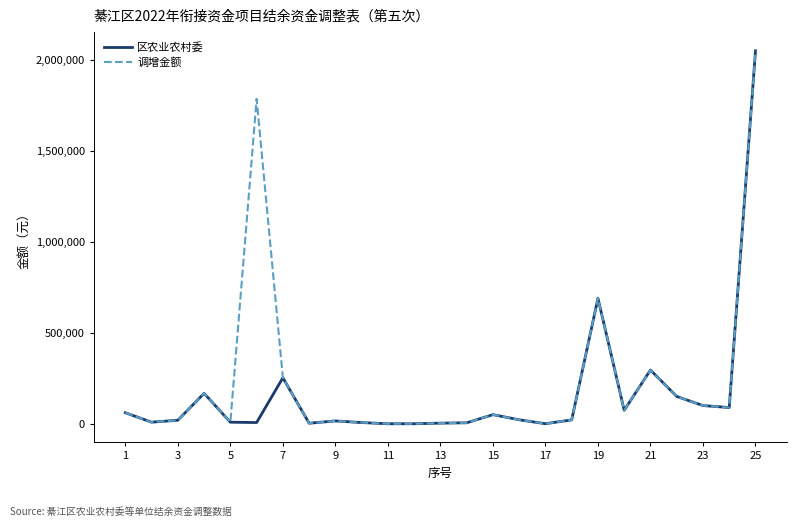

What is the maximum value shown in the chart?

2048224.6